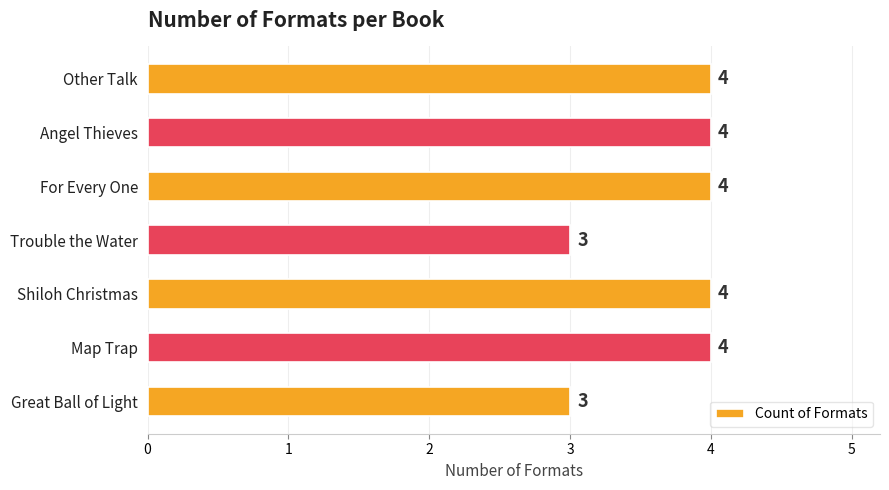

What is the minimum value shown in the chart?

3